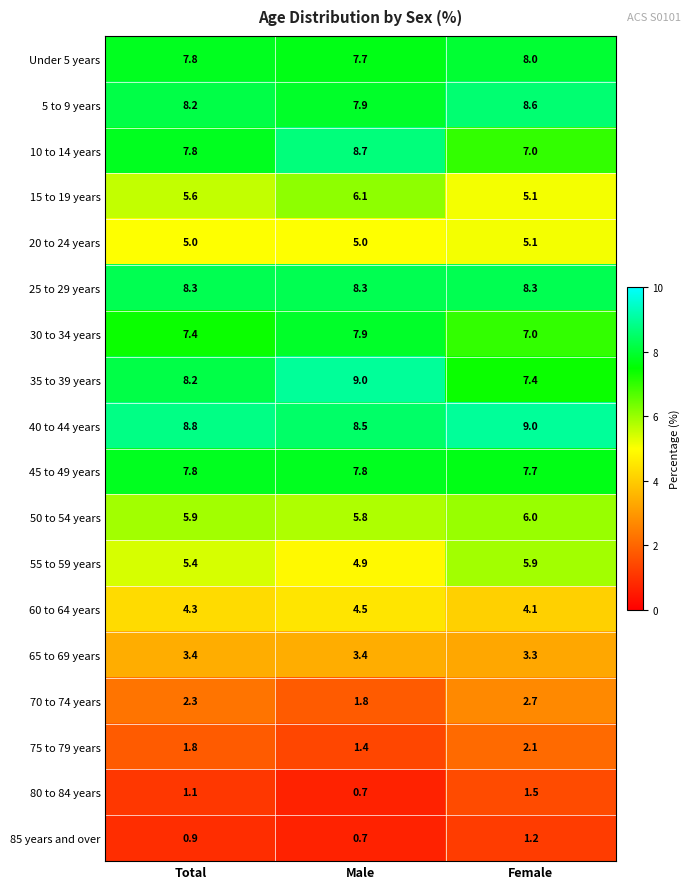

Which series has the widest spread of values?

10 to 14 years